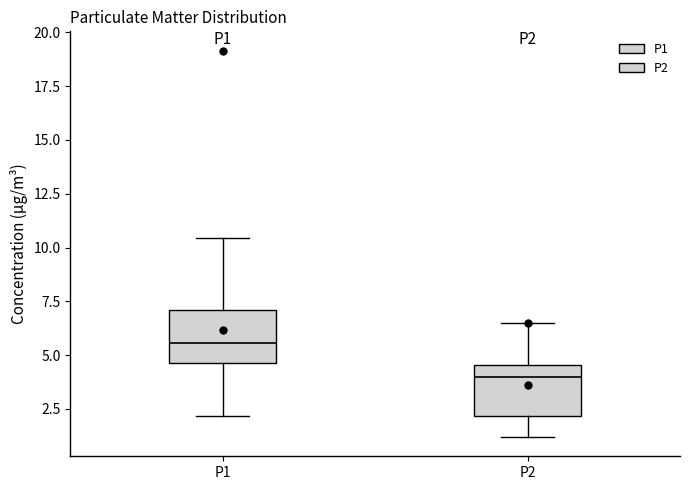

Where does the median line of the box for P1 sit on the y-axis? The values are not printed on the chart, so give them approximately, as read against the axis.

5.5